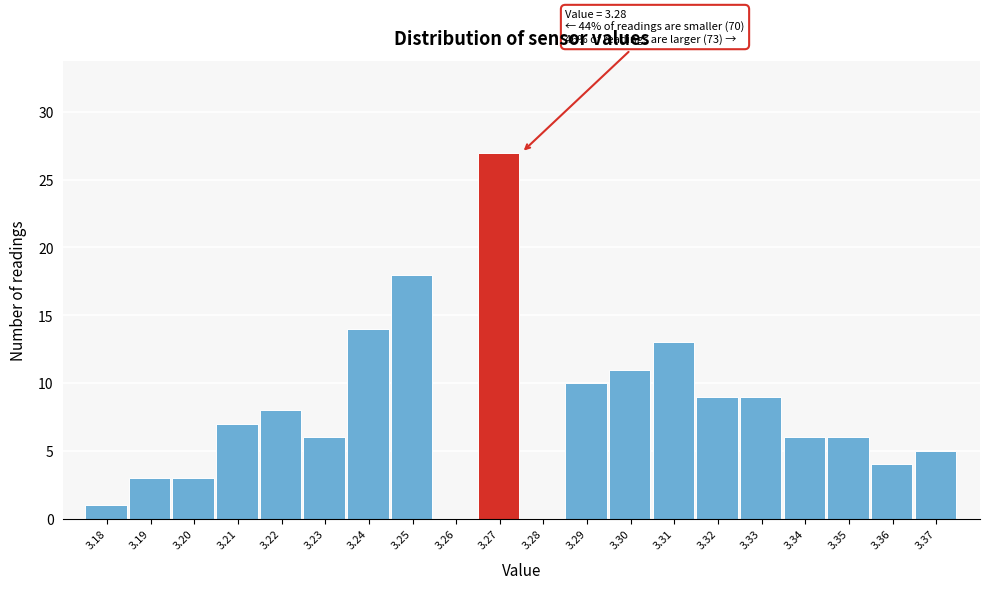

Reading right to left, extract all data points from this chart.

3.37=5	3.36=4	3.35=6	3.34=6	3.33=9	3.32=9	3.31=13	3.30=11	3.29=10	3.28=0	3.27=27	3.26=0	3.25=18	3.24=14	3.23=6	3.22=8	3.21=7	3.20=3	3.19=3	3.18=1